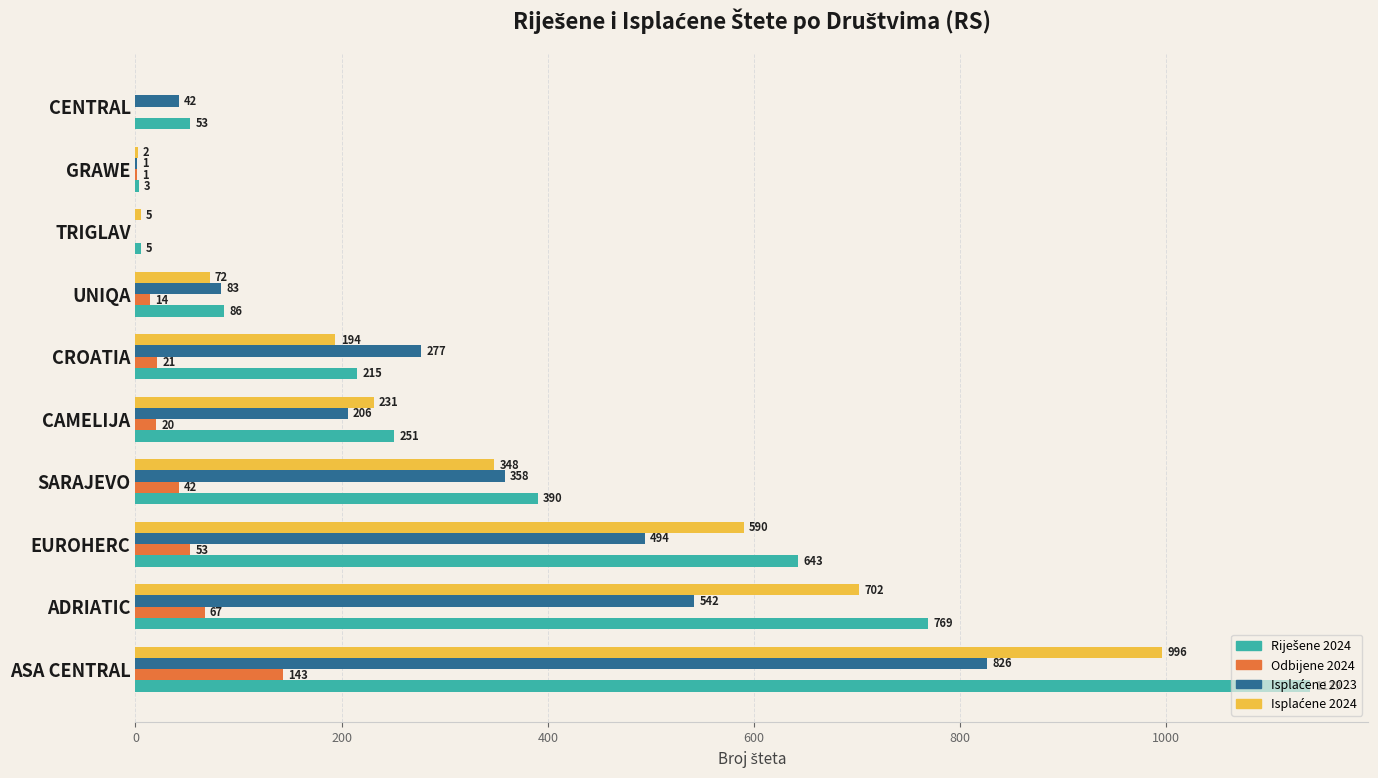

What is the approximate value of Odbijene 2024 at EUROHERC?

53